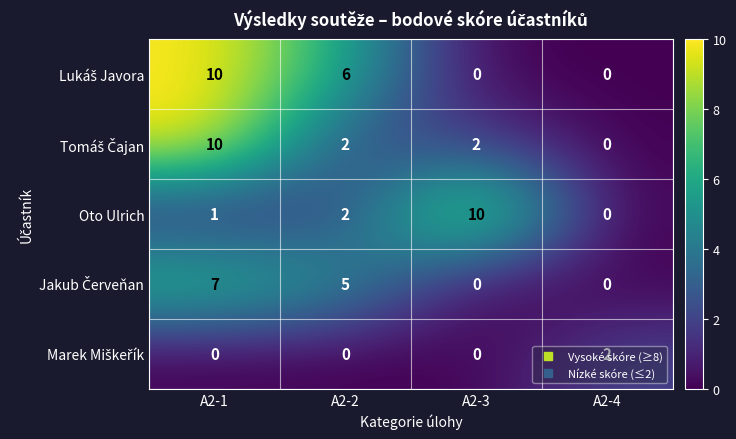

How many values in Oto Ulrich are above zero?

3